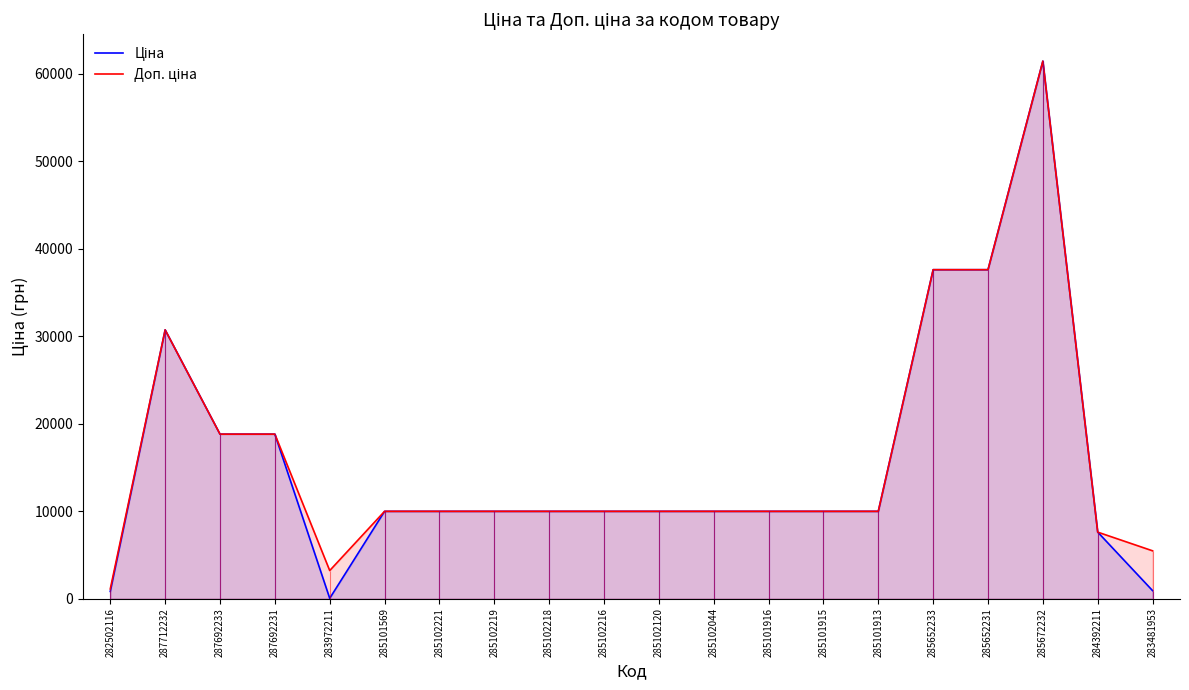

At how many categories does at least one series exceed 35909?

3